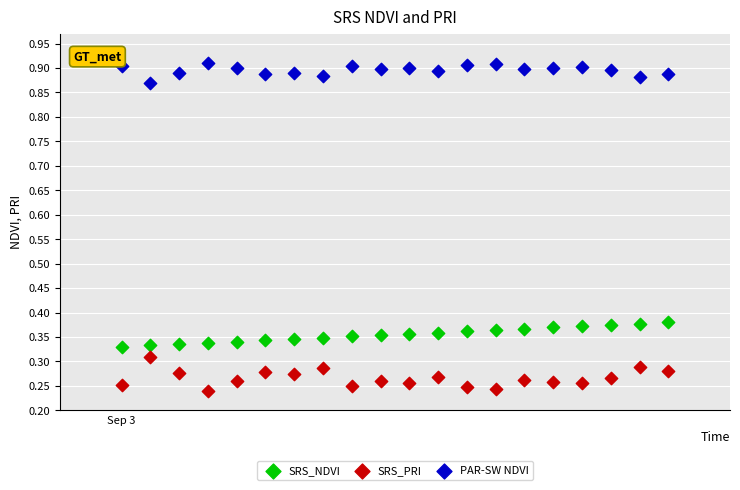

Which series reaches the maximum Y coordinate?

PAR-SW NDVI